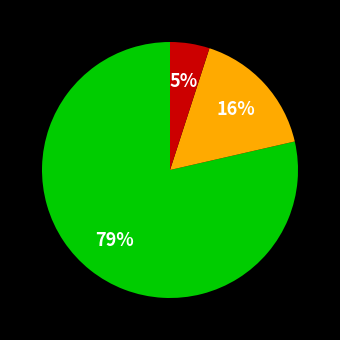

To the nearest percent, what is the difference between the largest and smallest slice percentages?

74%